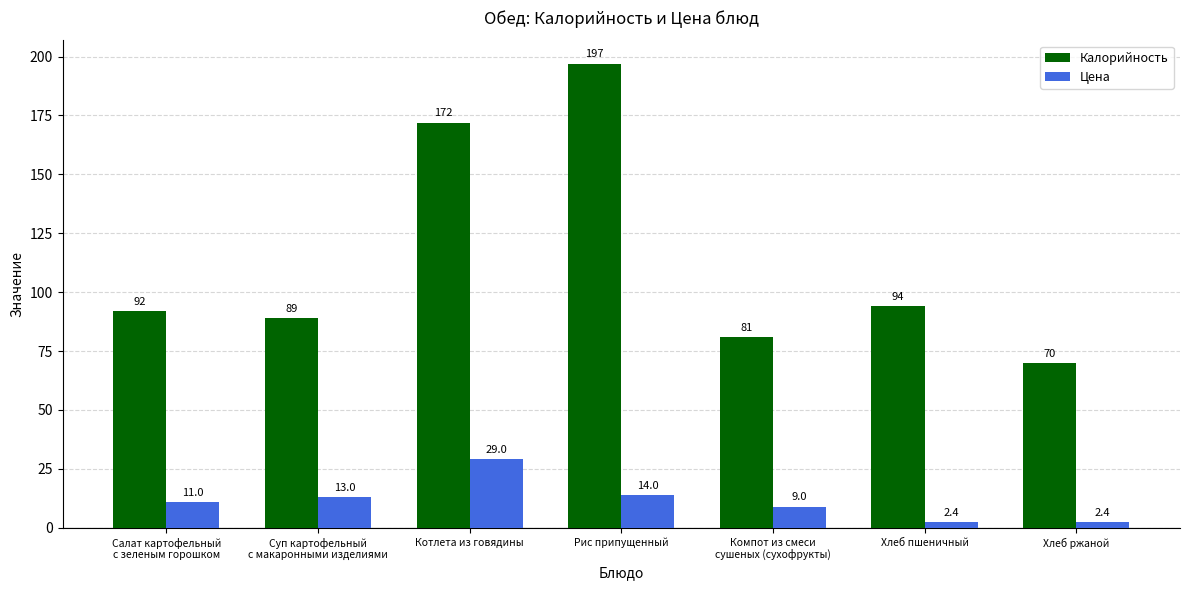

What is the label of the 7th bar from the left?

Хлеб ржаной